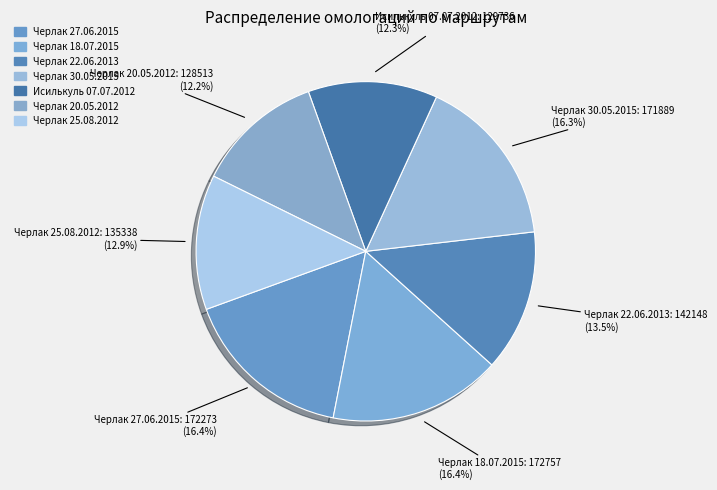

What percentage do Черлак 20.05.2012 and Исилькуль 07.07.2012 together represent?

24.5%